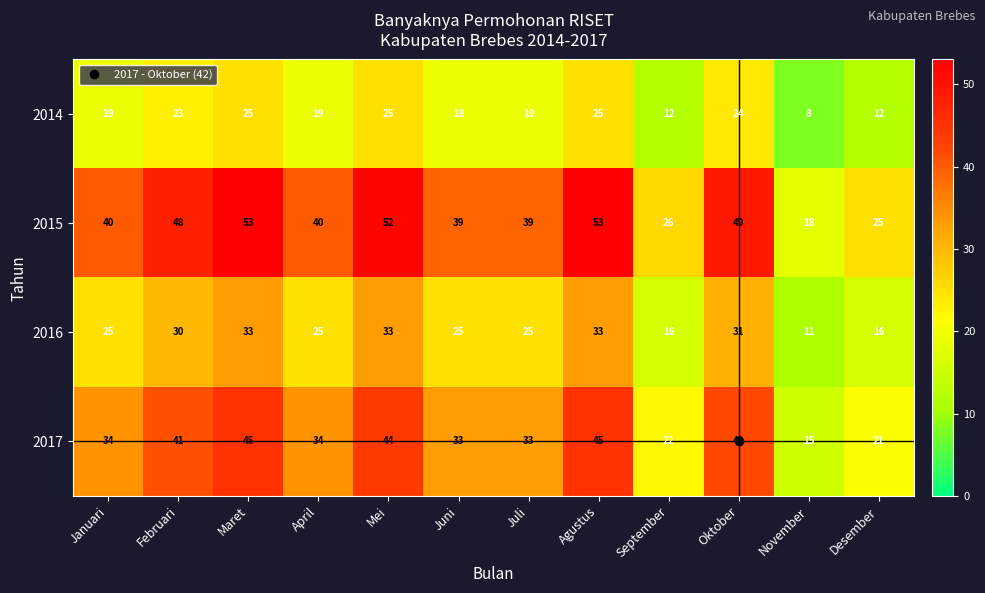

Which series has the widest spread of values?

2015